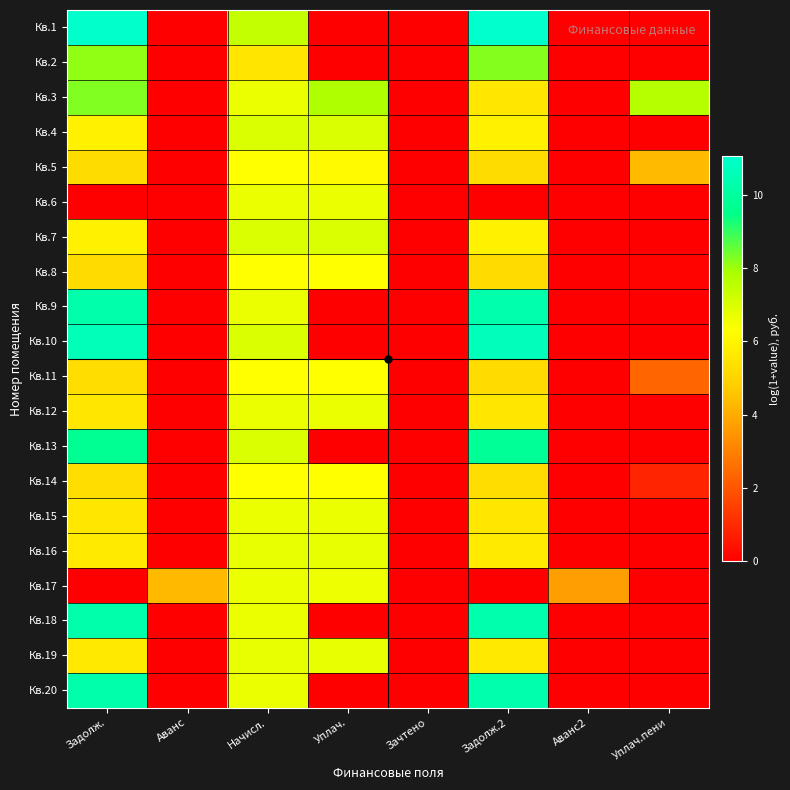

What is the greatest value displayed?

11.1